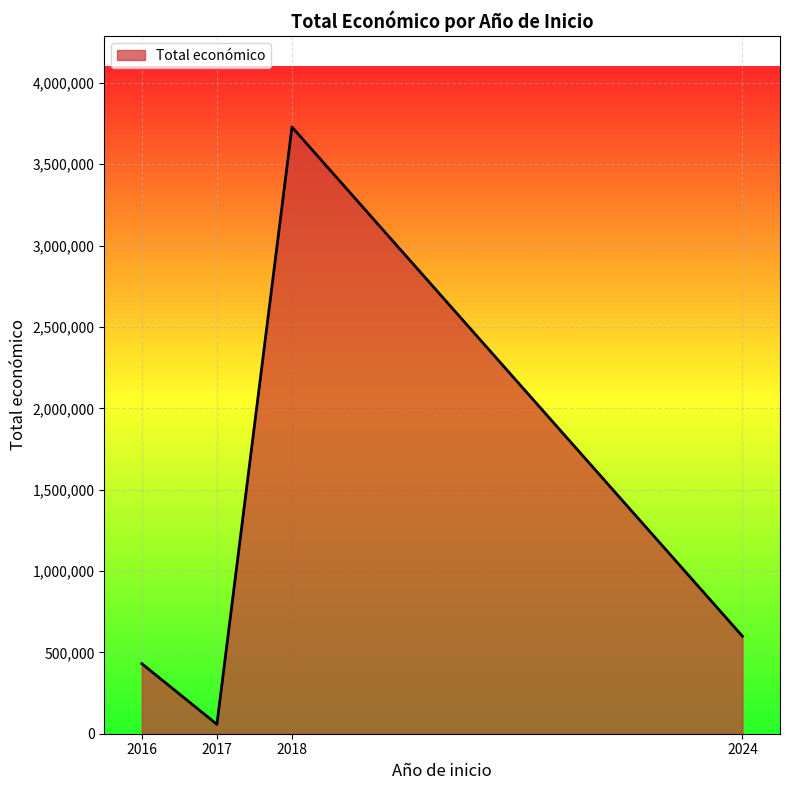

What is the approximate value at 2016, to the nearest 50?

430750